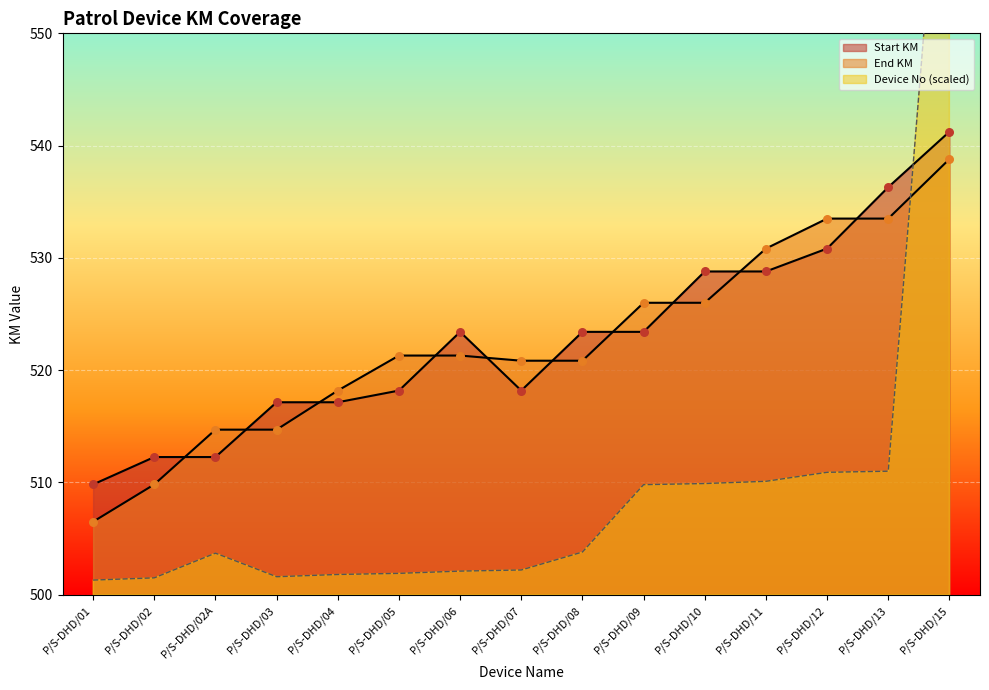

What are all the series names shown in the legend?

Start KM, End KM, Device No